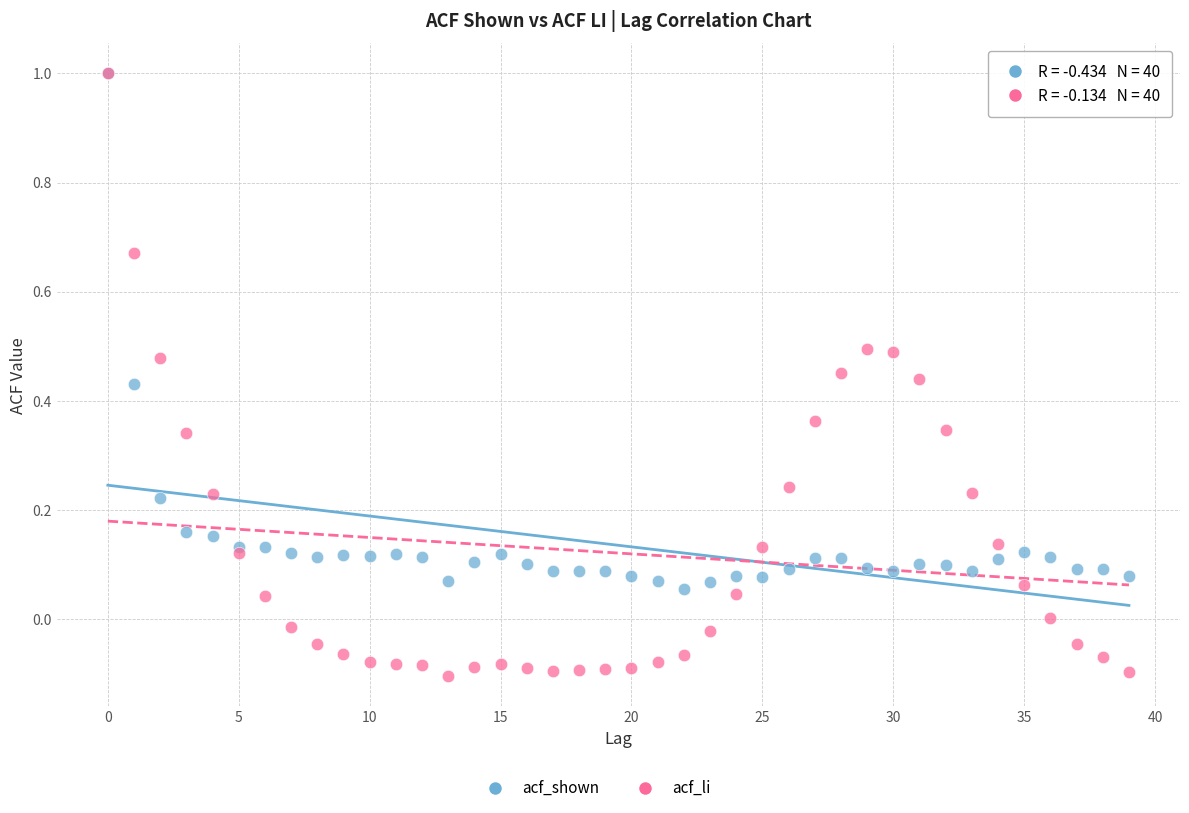

Which series has the widest spread of Y values?

acf_li